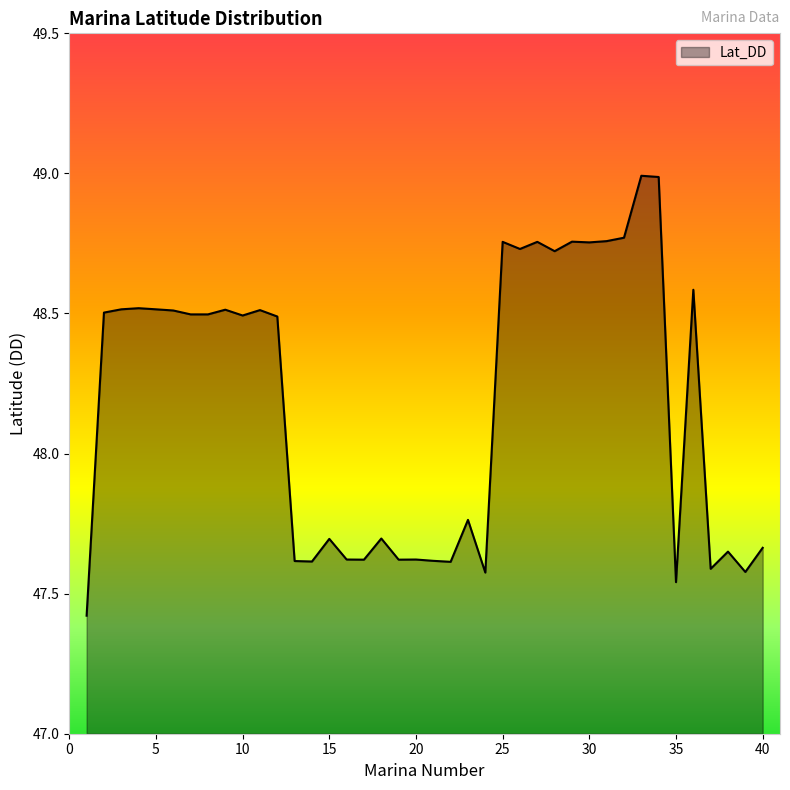

What is the average value?

48.2